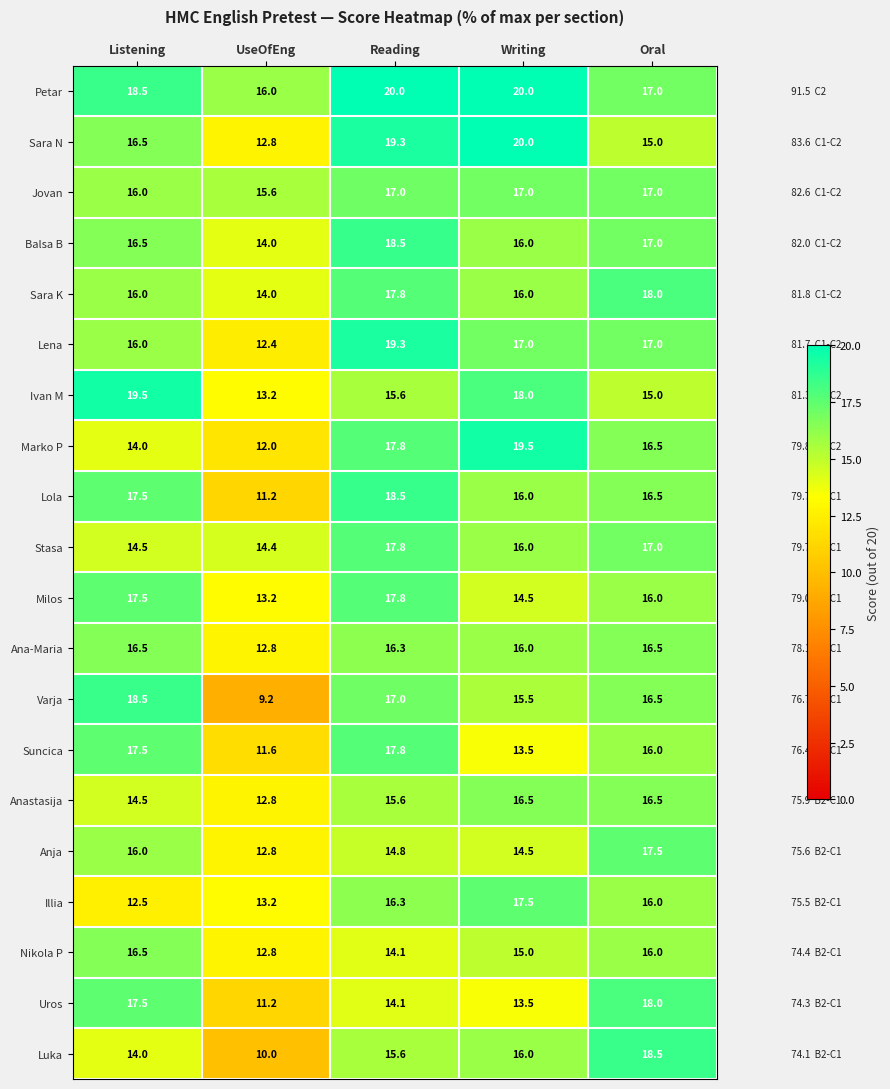

The value of Anja at Oral is 17.5. True or false?

True